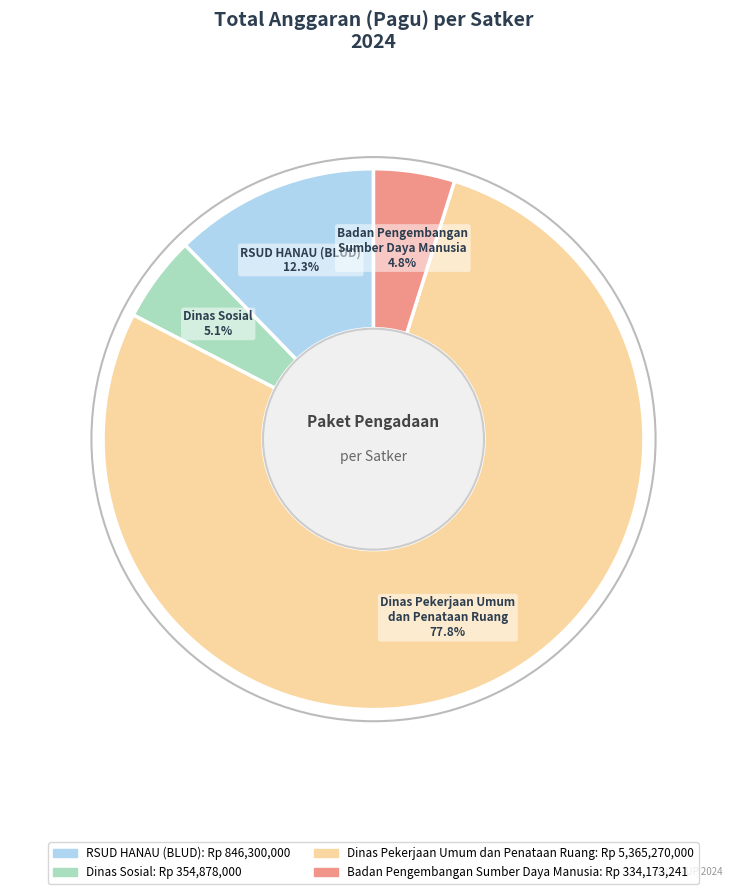

What is the majority slice?

Dinas Pekerjaan Umum dan Penataan Ruang